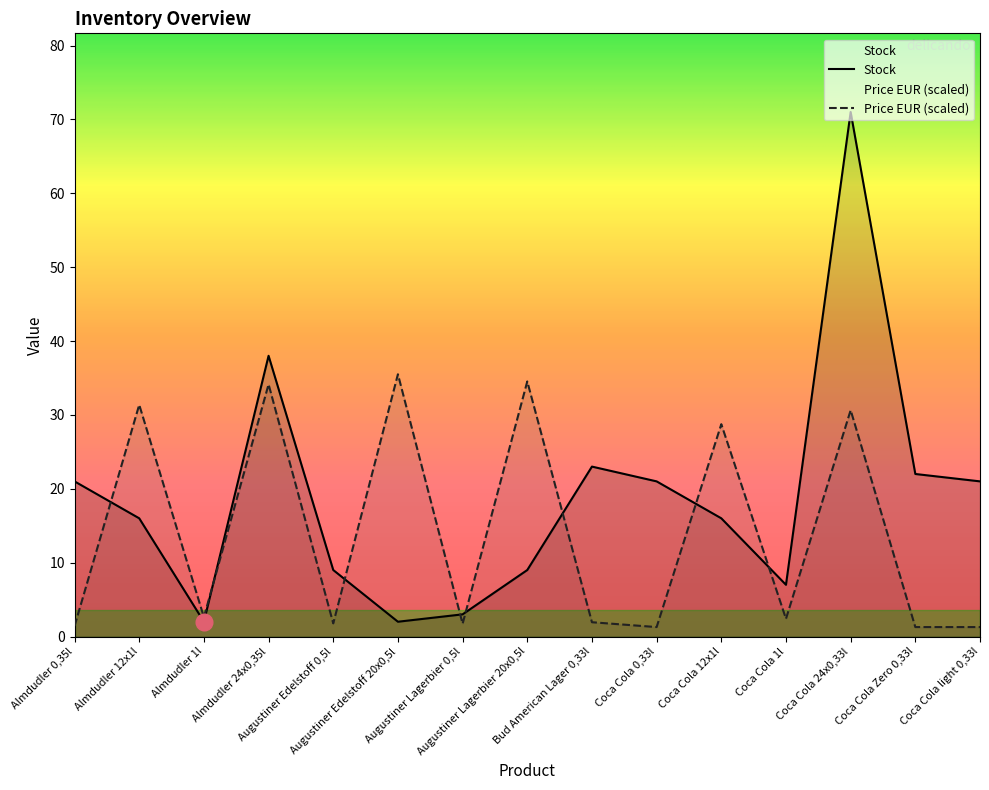

True or false: Price EUR has a value of 35.5 at Augustiner Edelstoff 20x0,5l.

True